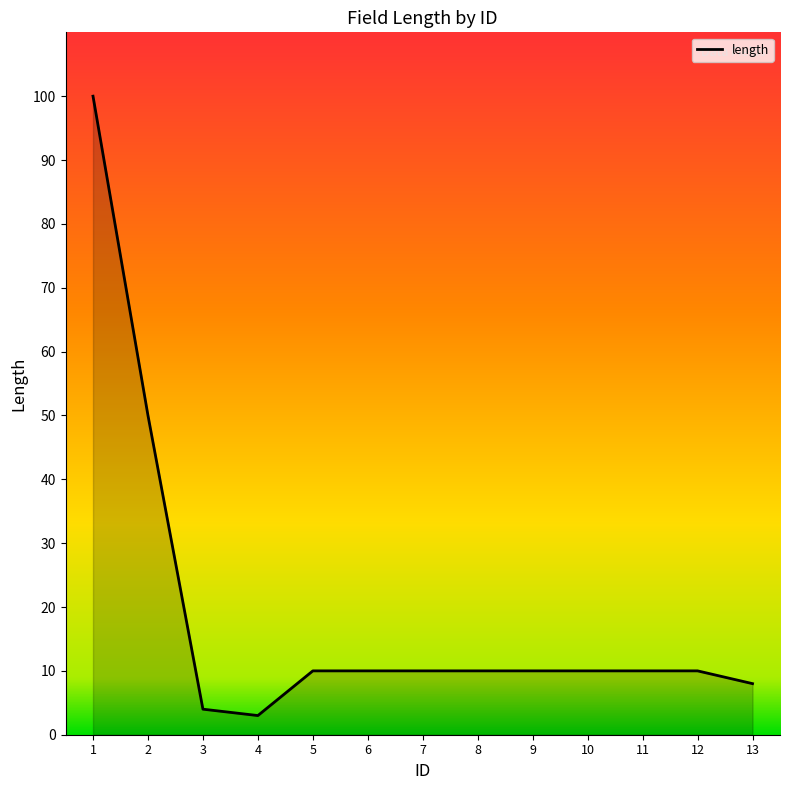

Reading right to left, what are all the values shown in this chart?

13=8	12=10	11=10	10=10	9=10	8=10	7=10	6=10	5=10	4=3	3=4	2=50	1=100